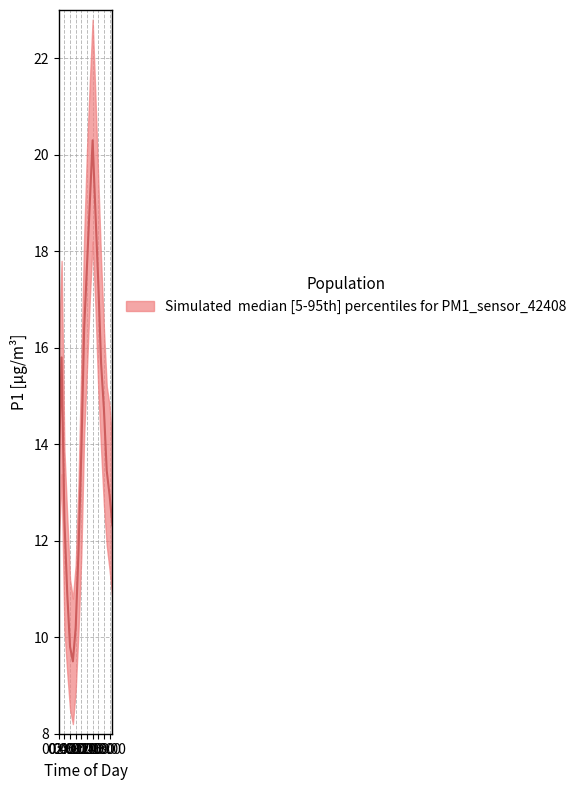

Is the value of P1_median at 19:00 greater than the value of P1_upper at 04:00?

Yes